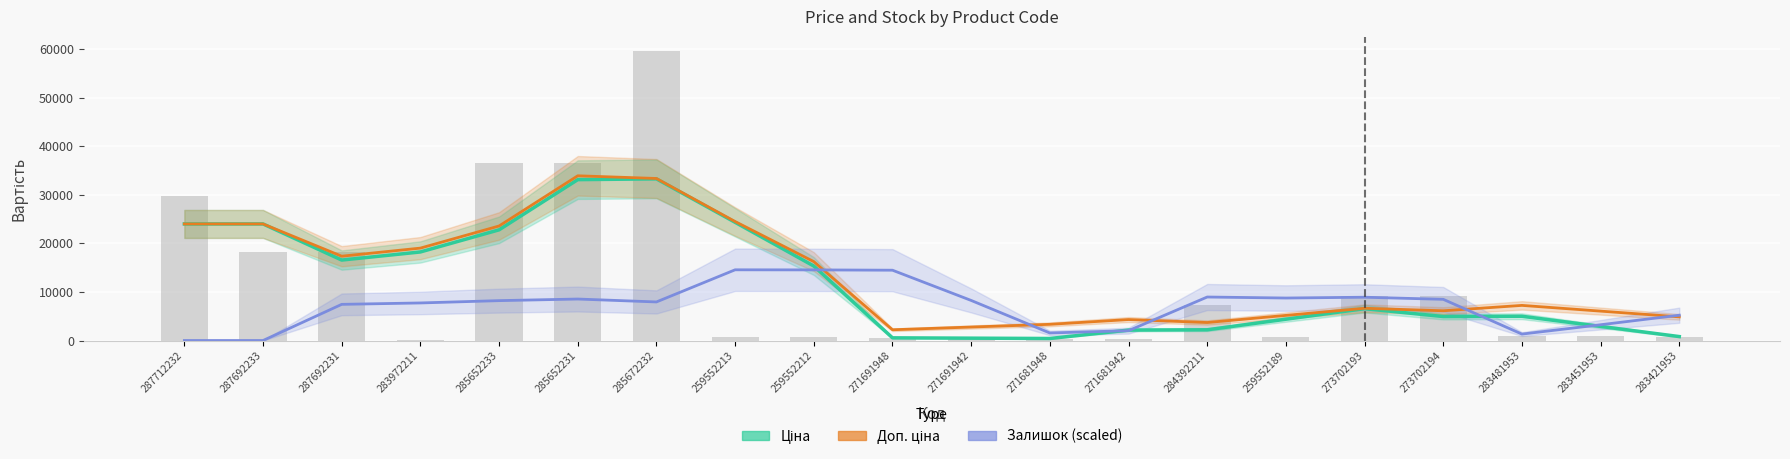

What is the difference between the second highest and minimum values in the Доп. ціна series?

31127.3